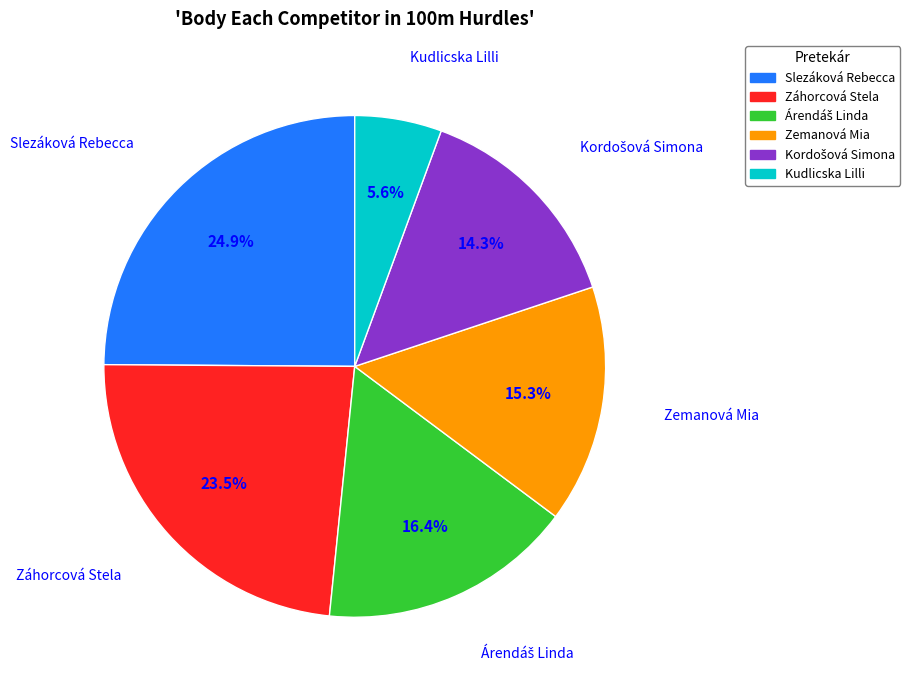

What percentage do Slezáková Rebecca and Zemanová Mia together represent?

40.2%